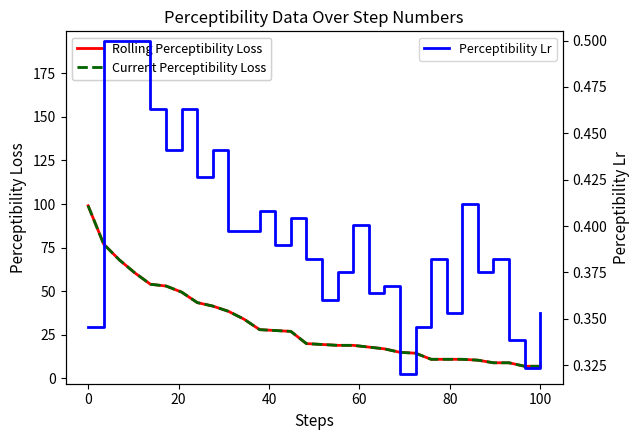

What is the value of the Perceptibility Lr point at the 18th from the left?

0.4